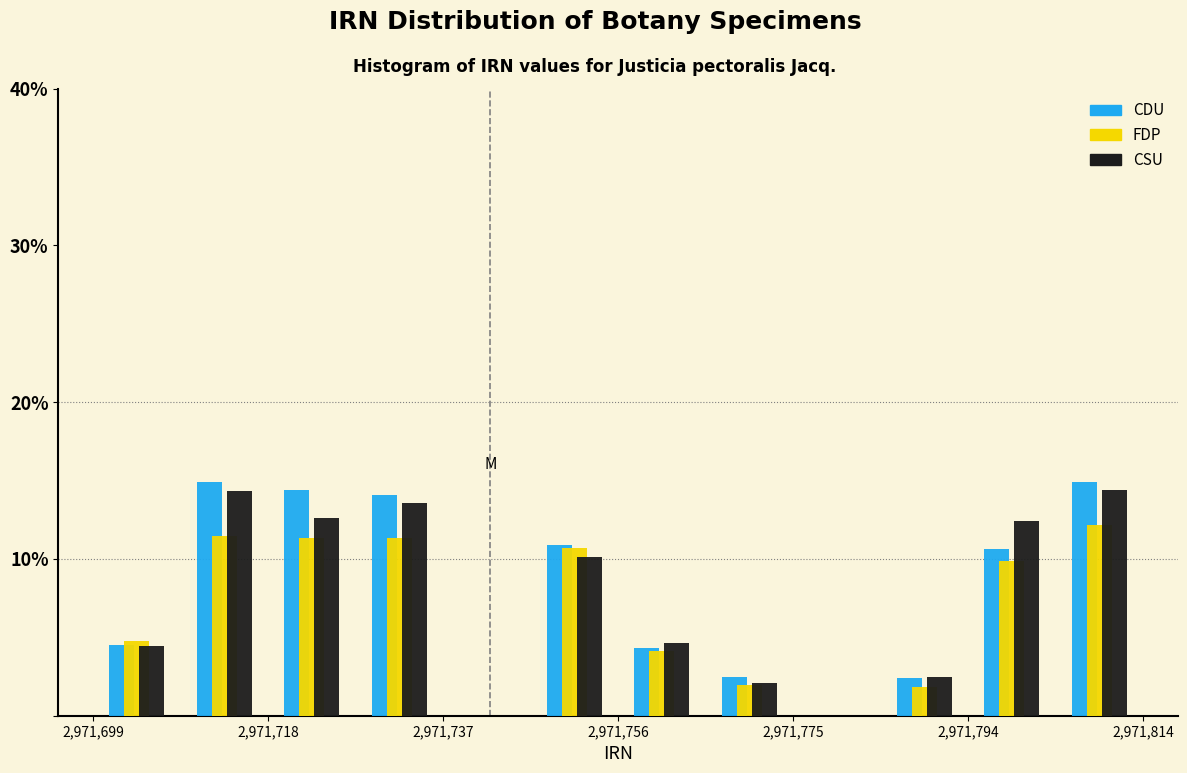

Reading left to right, list every range on the x-axis with the height of the bar of each series over it. Neither the bar edges nor the heights are printed on the chart, so give them approximately, as read against the axes.

2971700 to 2971708: CDU=5	FDP=5	CSU=4
2971708 to 2971718: CDU=15	FDP=11	CSU=14
2971718 to 2971728: CDU=14	FDP=11	CSU=13
2971728 to 2971738: CDU=14	FDP=11	CSU=14
2971738 to 2971746: CDU=0	FDP=0	CSU=0
2971746 to 2971756: CDU=11	FDP=11	CSU=10
2971756 to 2971766: CDU=4	FDP=4	CSU=5
2971766 to 2971776: CDU=2	FDP=2	CSU=2
2971776 to 2971786: CDU=0	FDP=0	CSU=0
2971786 to 2971794: CDU=2	FDP=2	CSU=2
2971794 to 2971804: CDU=11	FDP=10	CSU=12
2971804 to 2971814: CDU=15	FDP=12	CSU=14